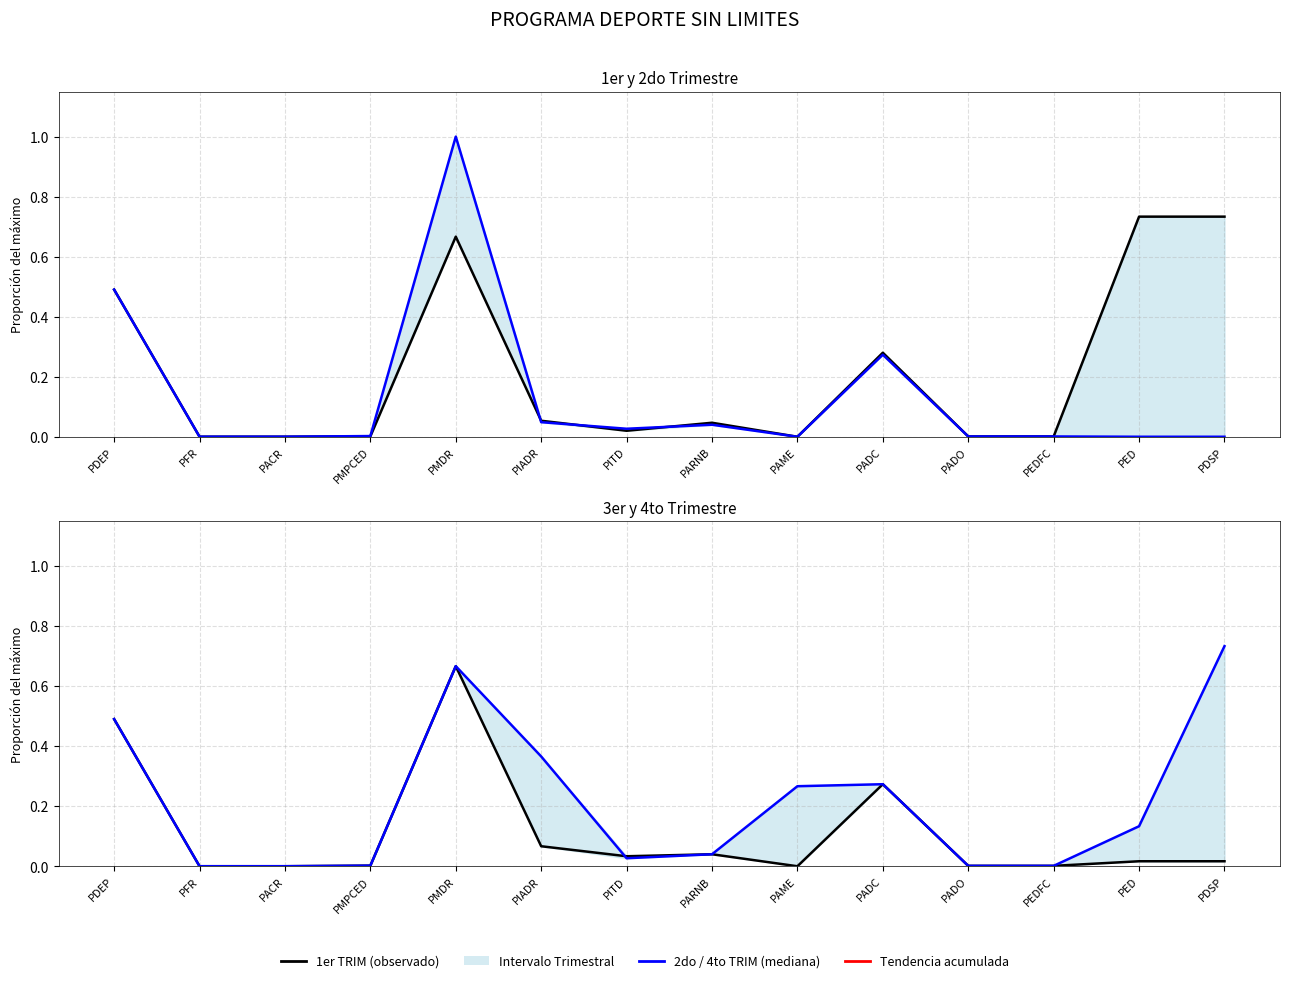

What is the average value of the 4to TRIM series?

0.2